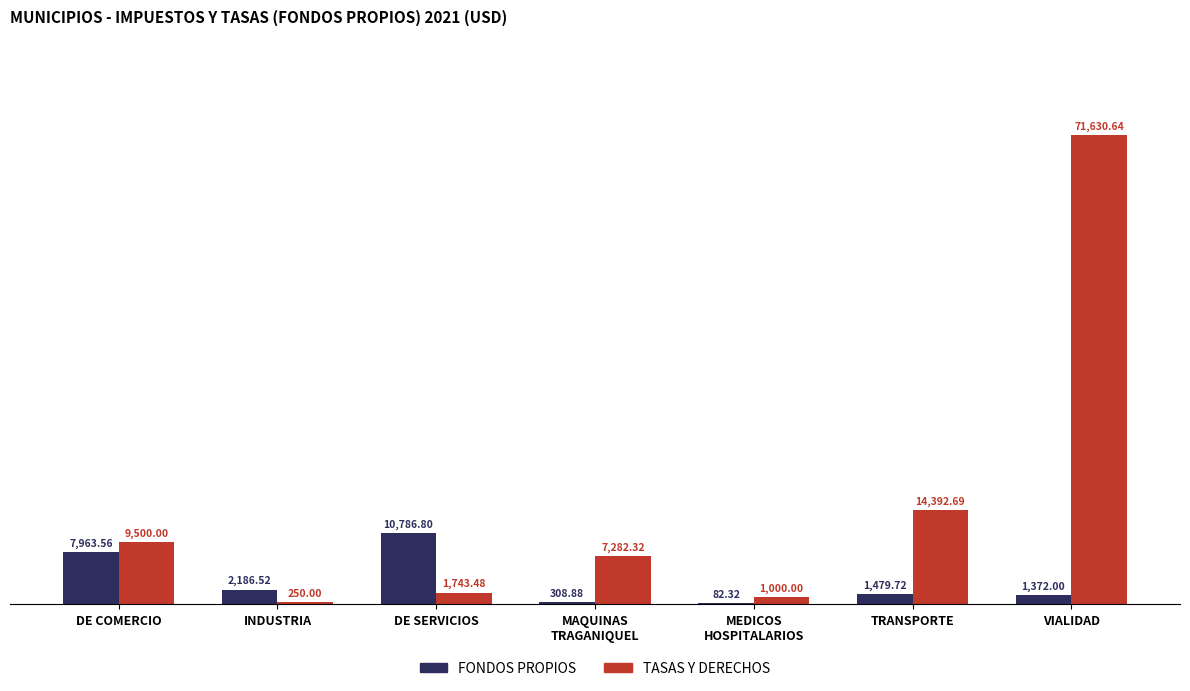

Which category has the highest value in the FONDOS PROPIOS series?

DE SERVICIOS